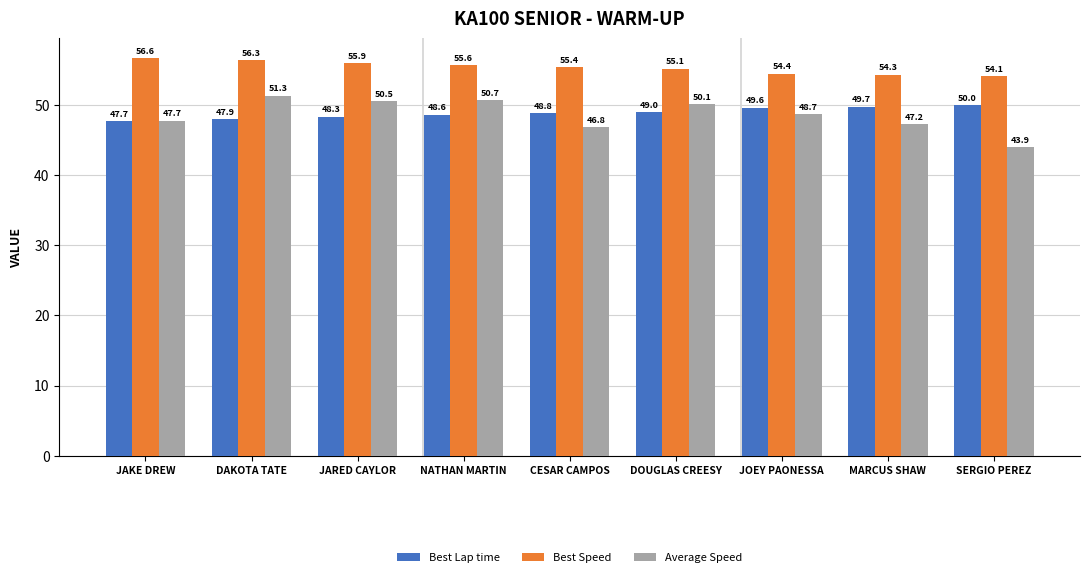

What is the total value across all series at DOUGLAS CREESY?

154.2